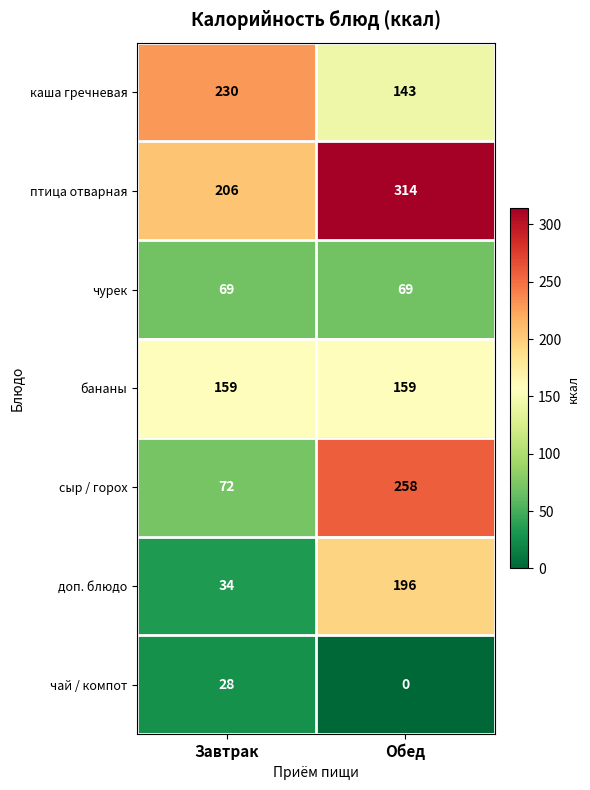

What is the average value of the птица отварная series?

260